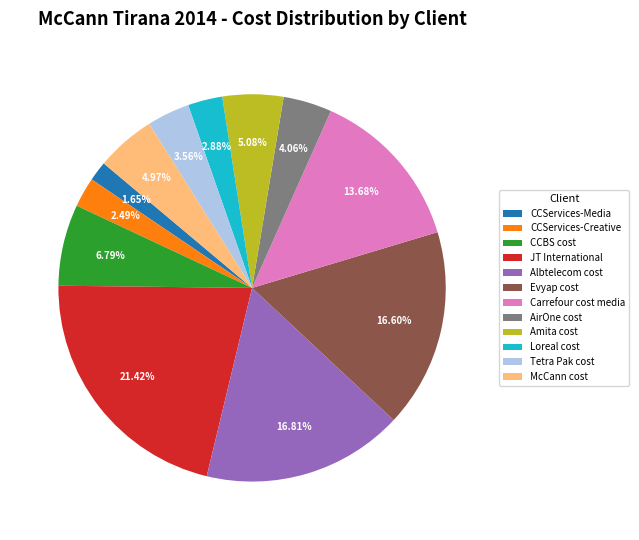

Which has a higher value, CCBS cost or Carrefour cost media?

Carrefour cost media